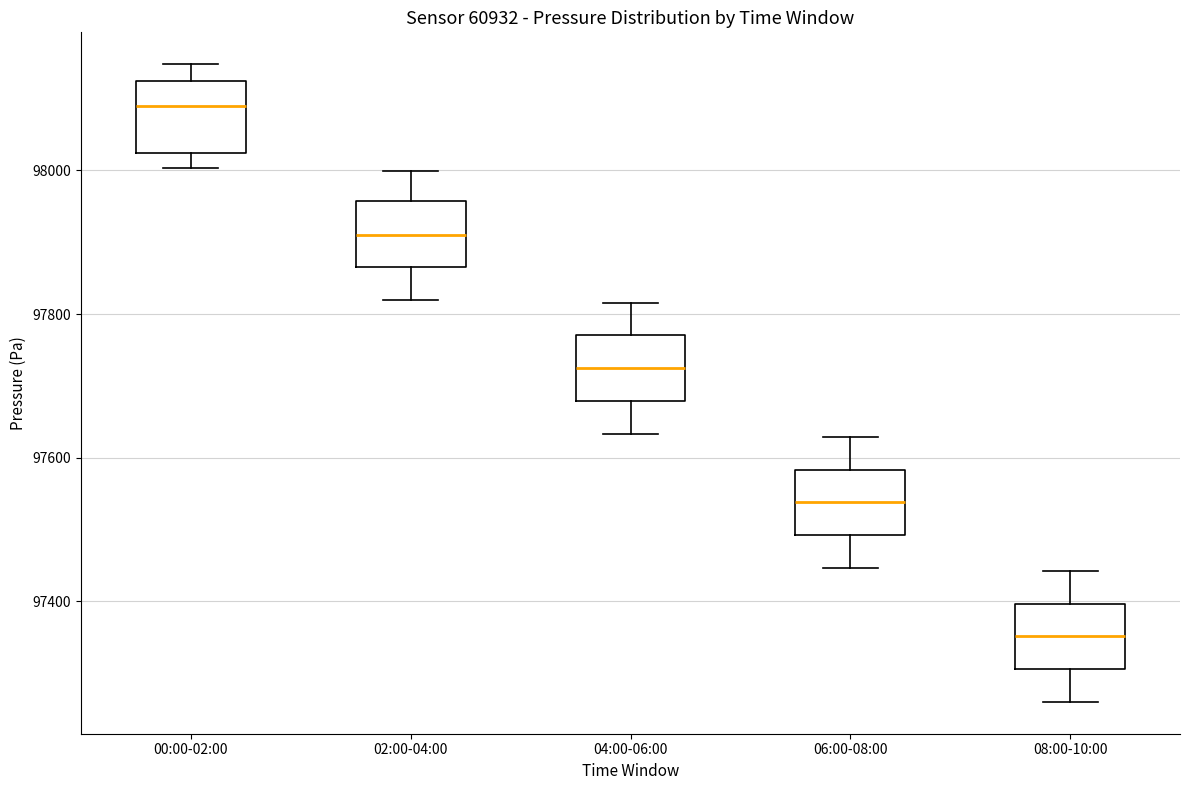

Which box has the highest median line?

00:00-02:00